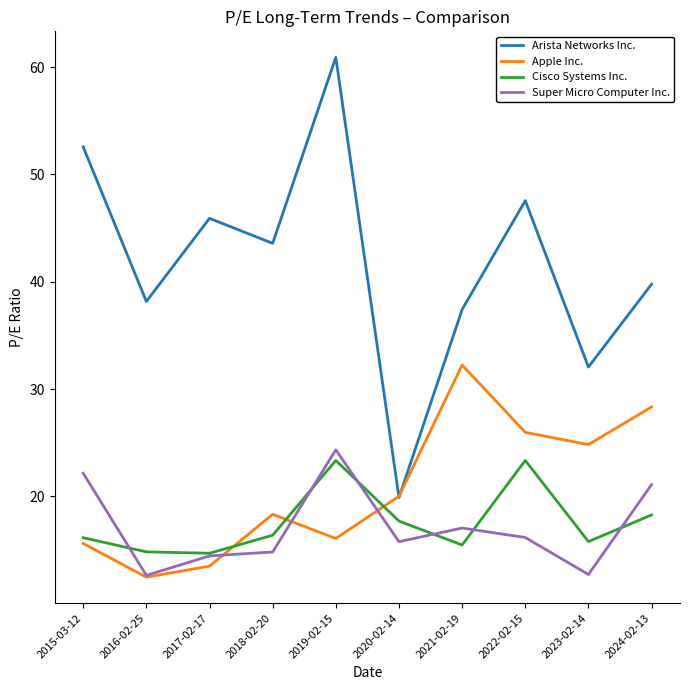

True or false: Super Micro Computer Inc. and Arista Networks Inc. cross at least once.

False